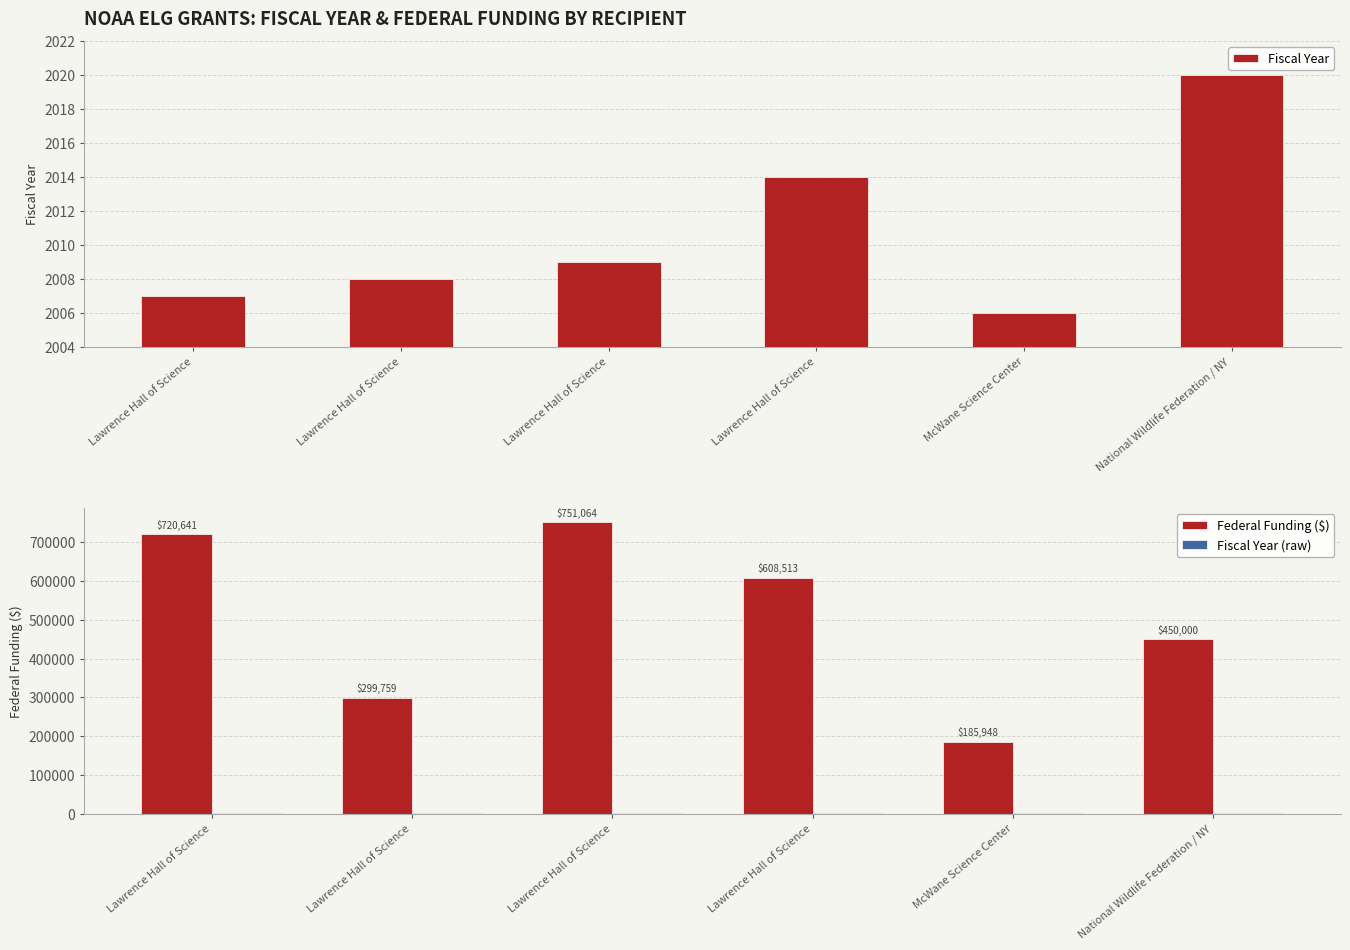

List the series in order of their peak value, lowest first.

Fiscal Year, Fiscal Year (raw), Federal Funding ($)